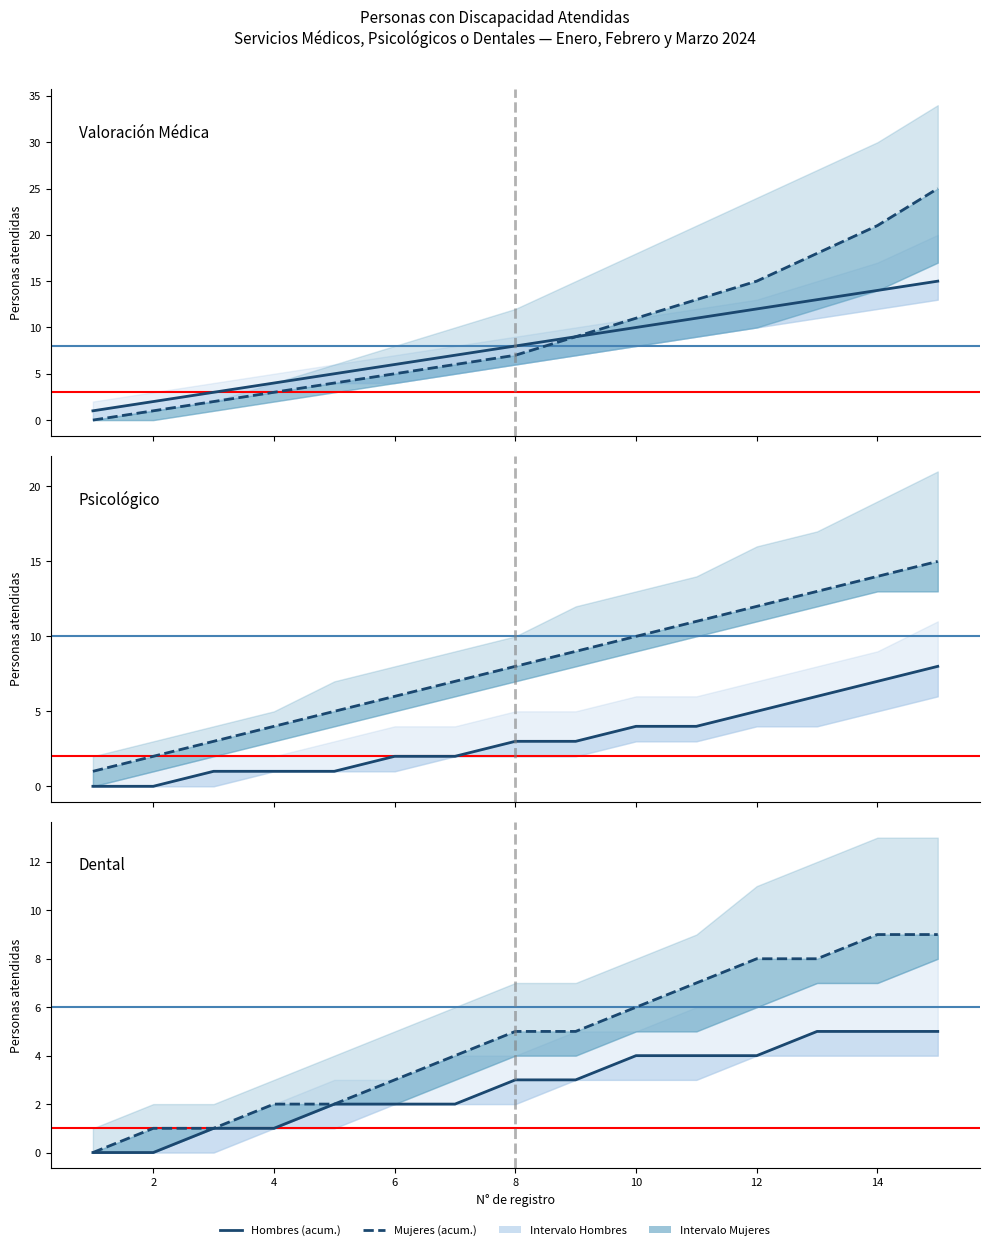

True or false: Hombres and Mujeres cross at least once.

False